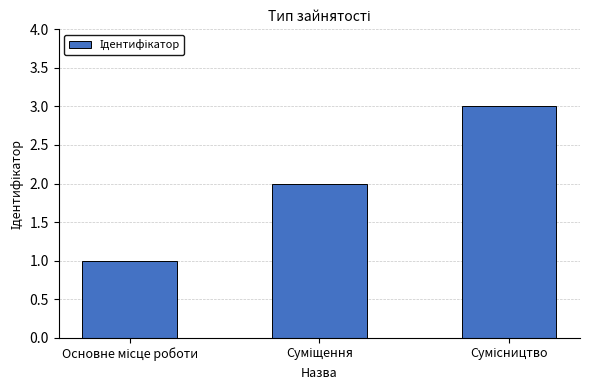

What is the sum of all values?

6